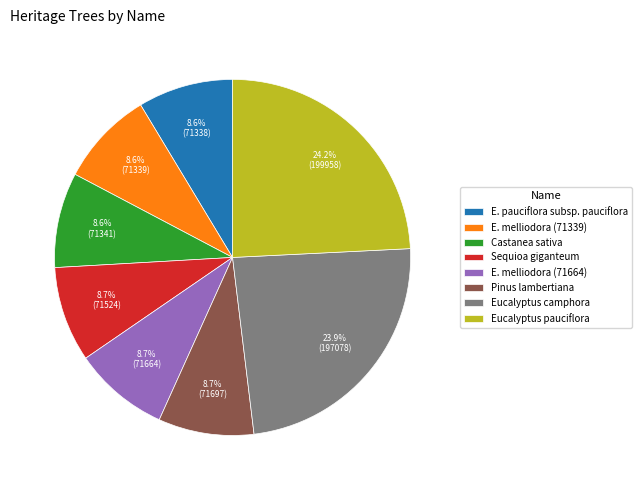

Is there a majority slice in this chart?

No